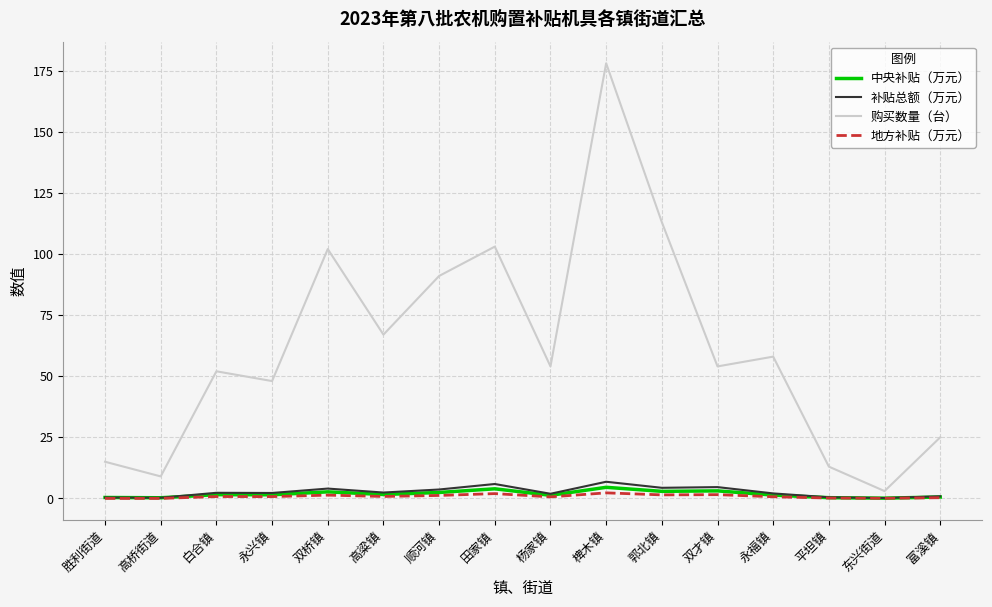

The 购买数量（台） series shows 89.2 at 杨家镇. True or false?

False